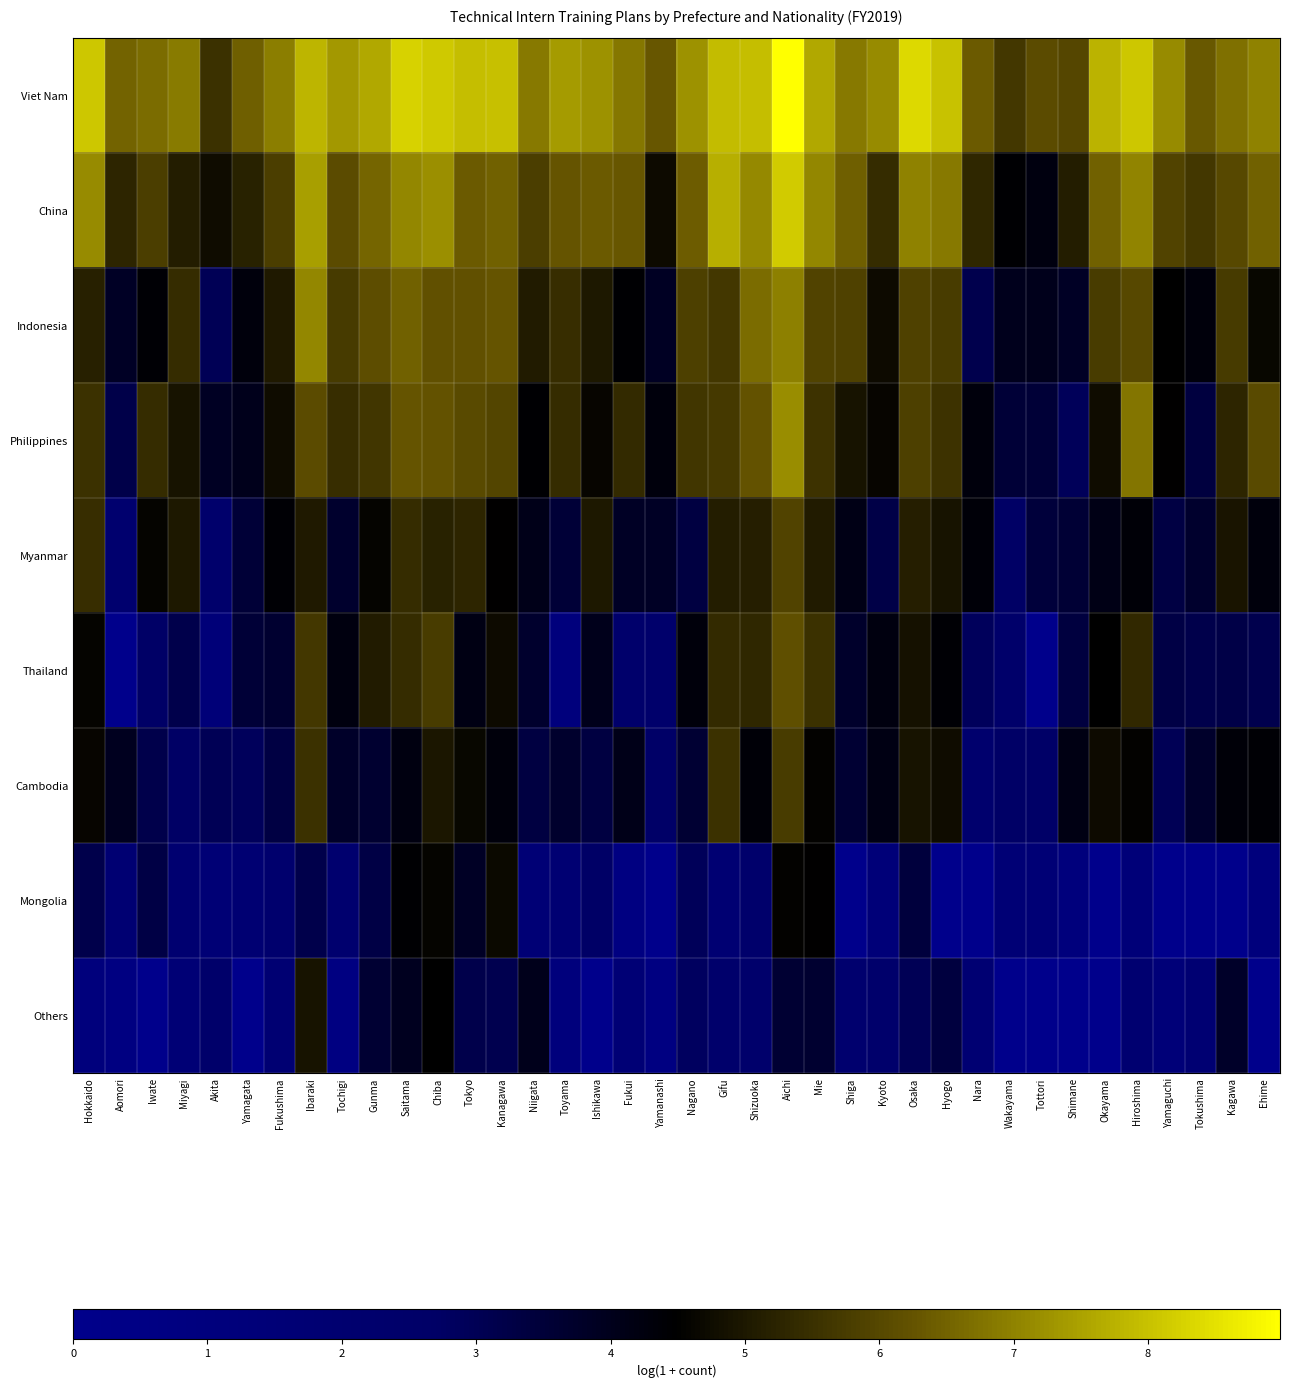

How many series are shown in this chart?

9